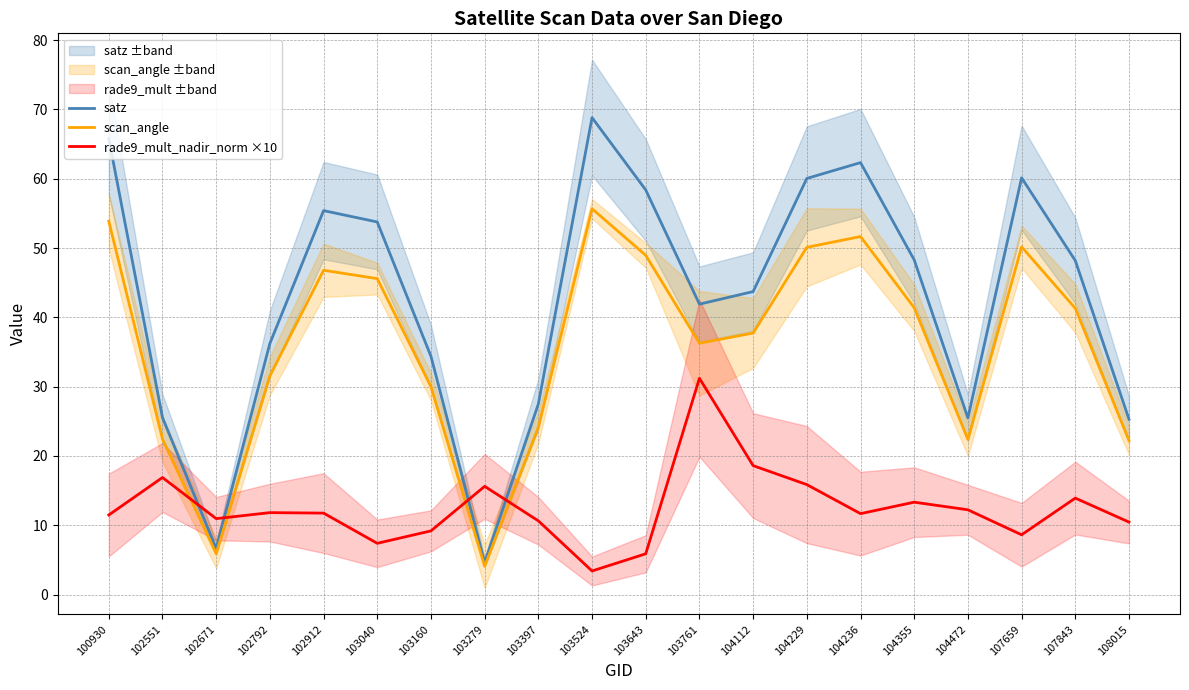

Where is the first local maximum for scan_angle?

102912